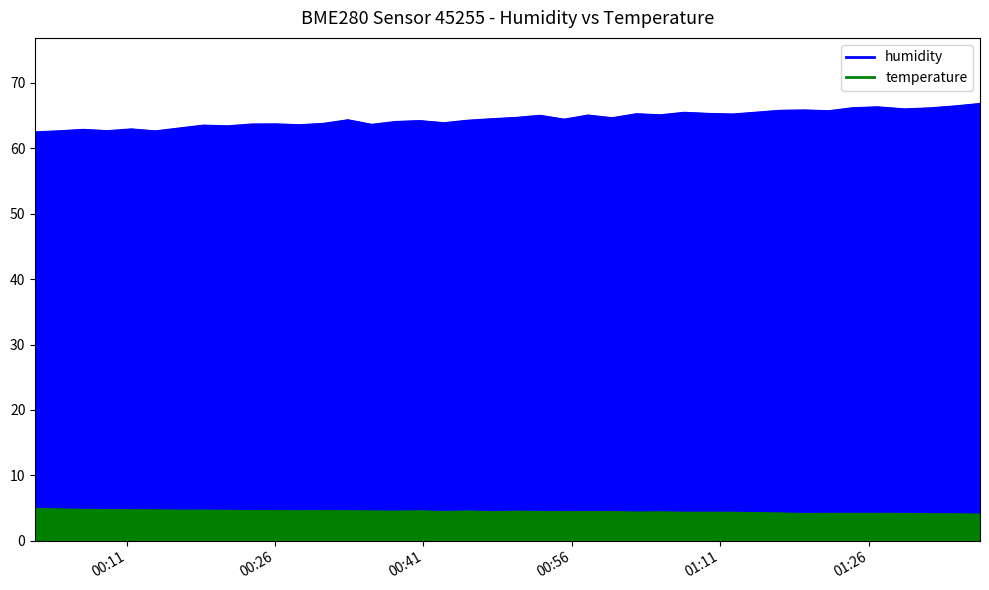

What is the highest value of the humidity series?

66.9